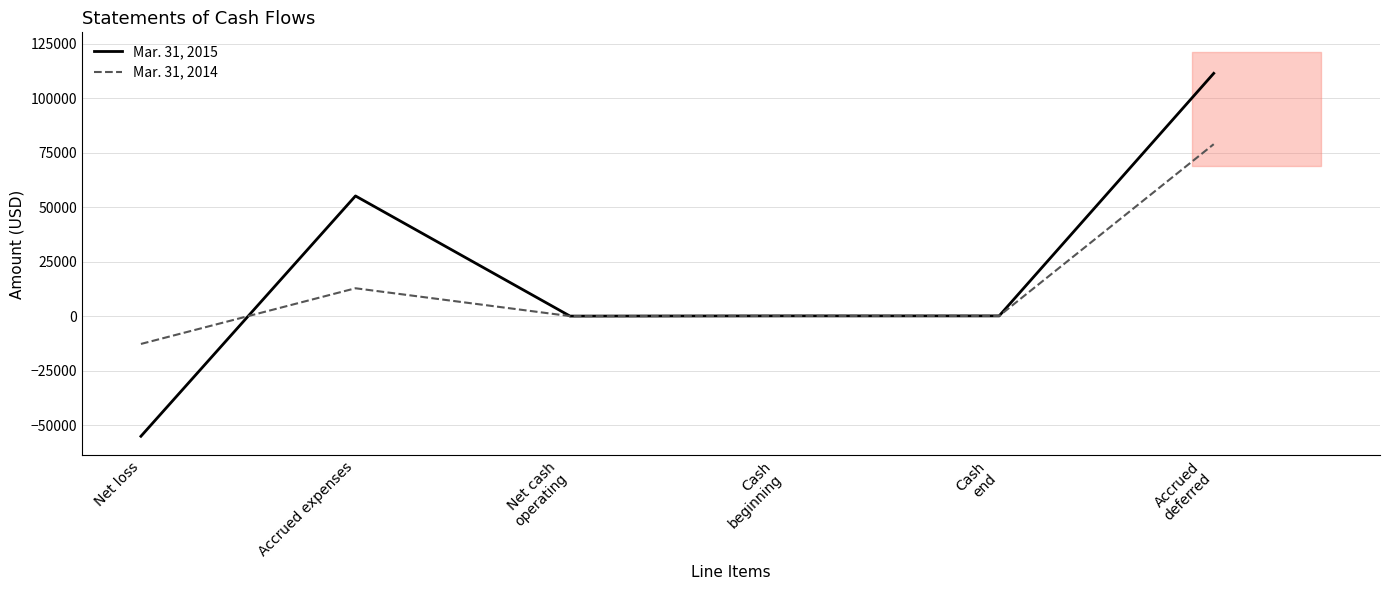

Between Net loss and Accrued expenses, which series saw the biggest shift?

Mar. 31, 2015